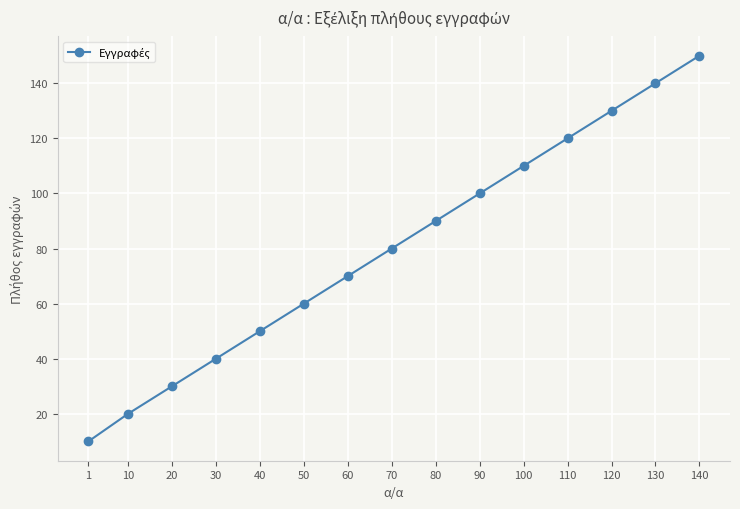

Reading left to right, list all the values displayed in this chart.

1=10	10=20	20=30	30=40	40=50	50=60	60=70	70=80	80=90	90=100	100=110	110=120	120=130	130=140	140=150